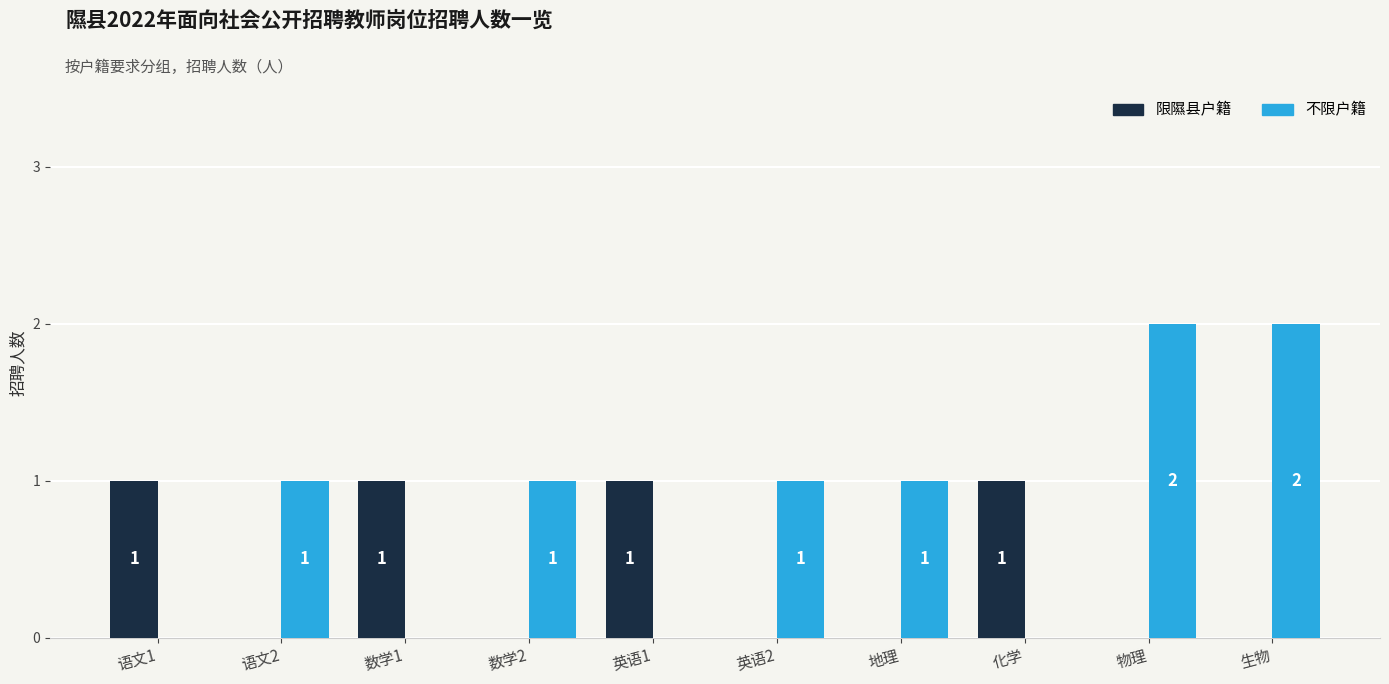

The value of 不限户籍 at 英语2 is 1. True or false?

True